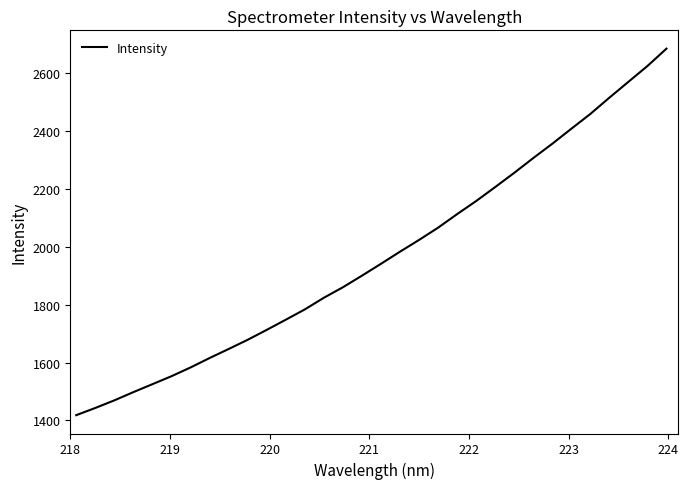

What is the minimum value shown in the chart?

1418.0